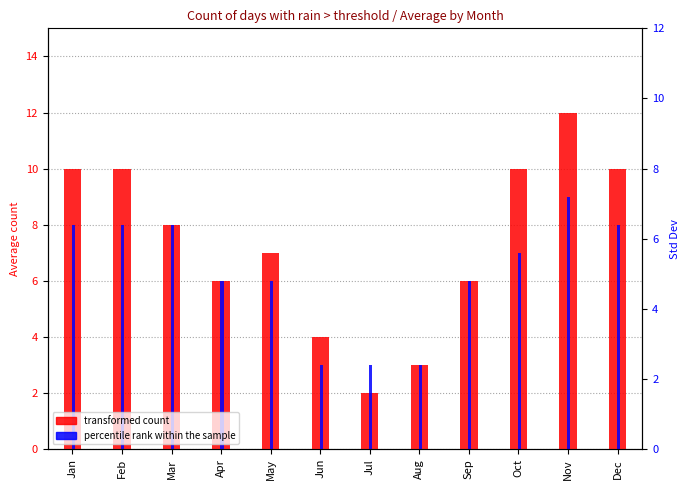

What is the value of the percentile rank within the sample bar at the 8th from the left?

3